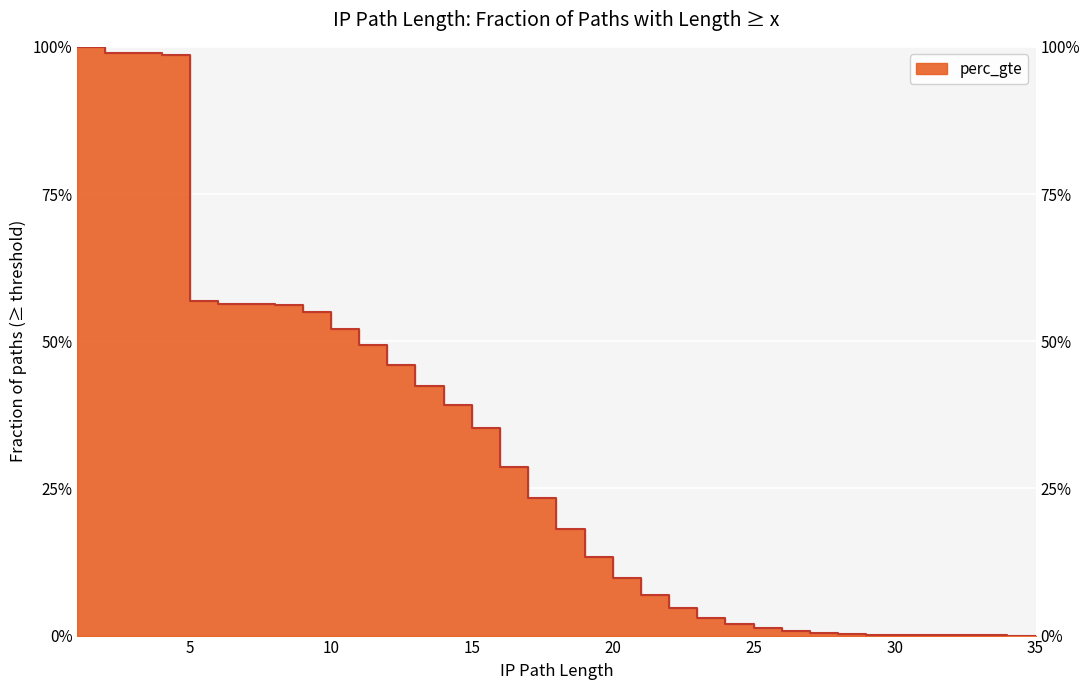

Is it true that the value at 24 is 0.0?

True